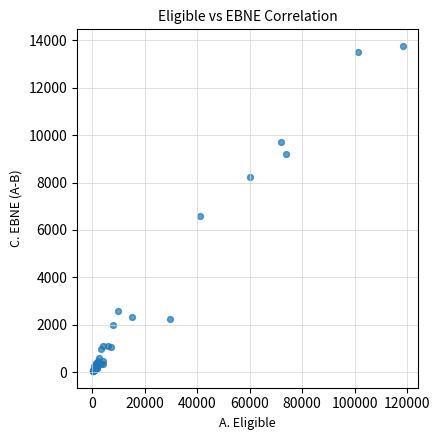

What Y value in the scatter plot is closest to 6902?

6567.0